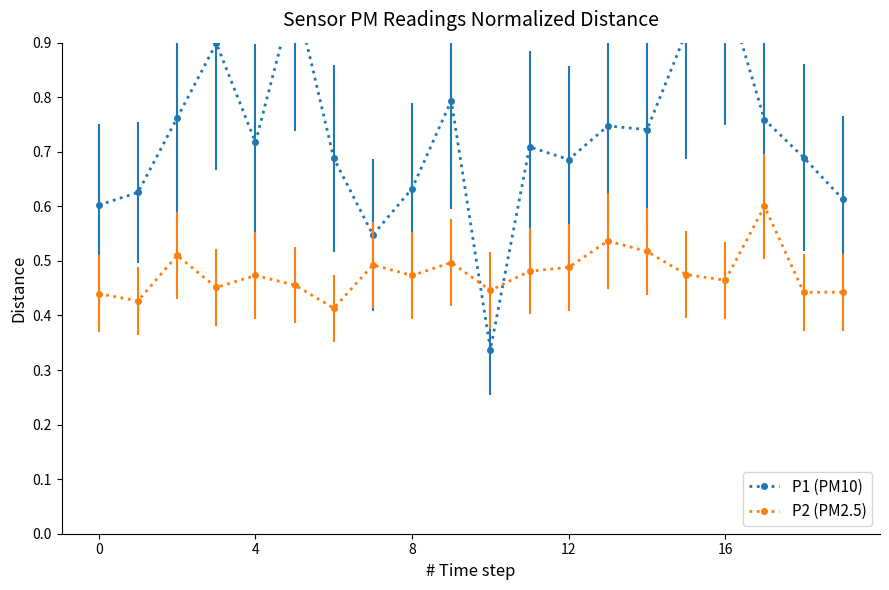

Where do P2 (PM2.5) and P1 (PM10) first cross each other?

9 and 10